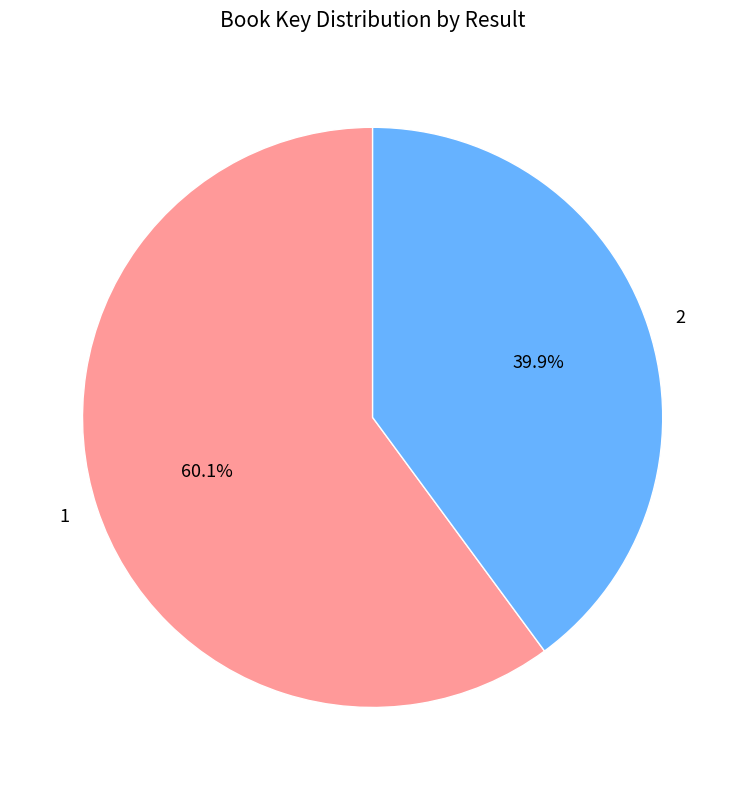

To the nearest percent, what percentage of the pie is 2?

40%